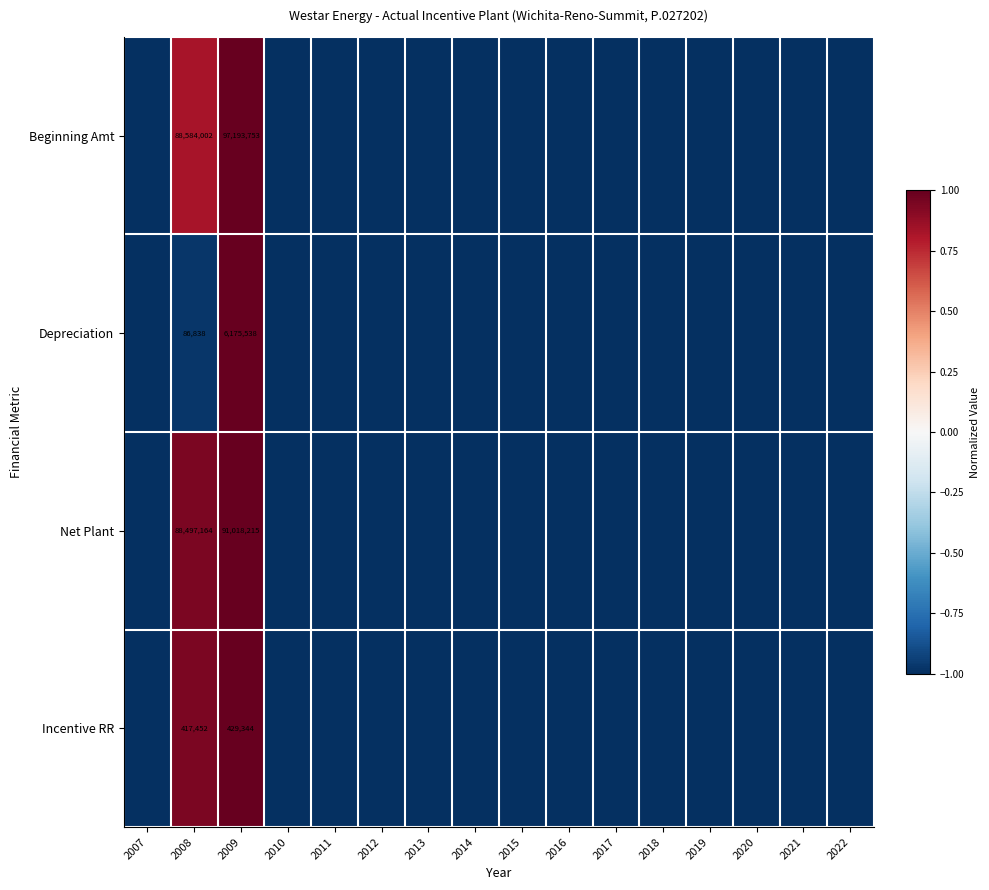

Between 2016 and 2007, which is larger?

2016